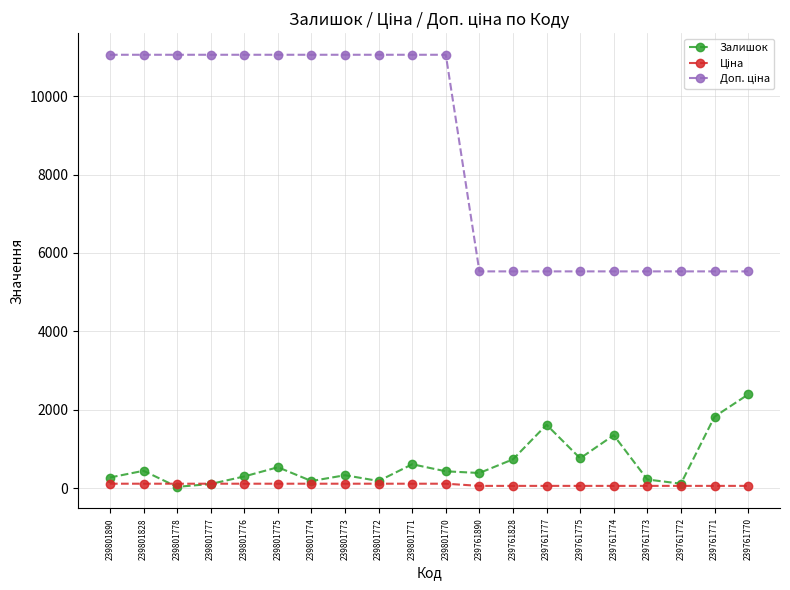

At which label does Залишок reach its peak?

239761770